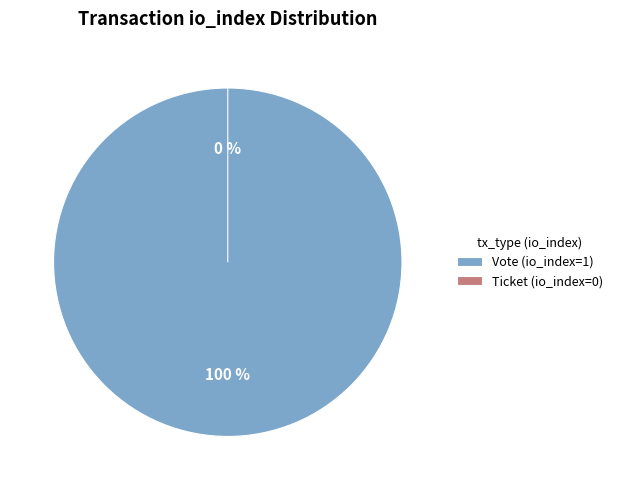

To the nearest percent, what percentage of the pie is Vote (io_index=1)?

100%